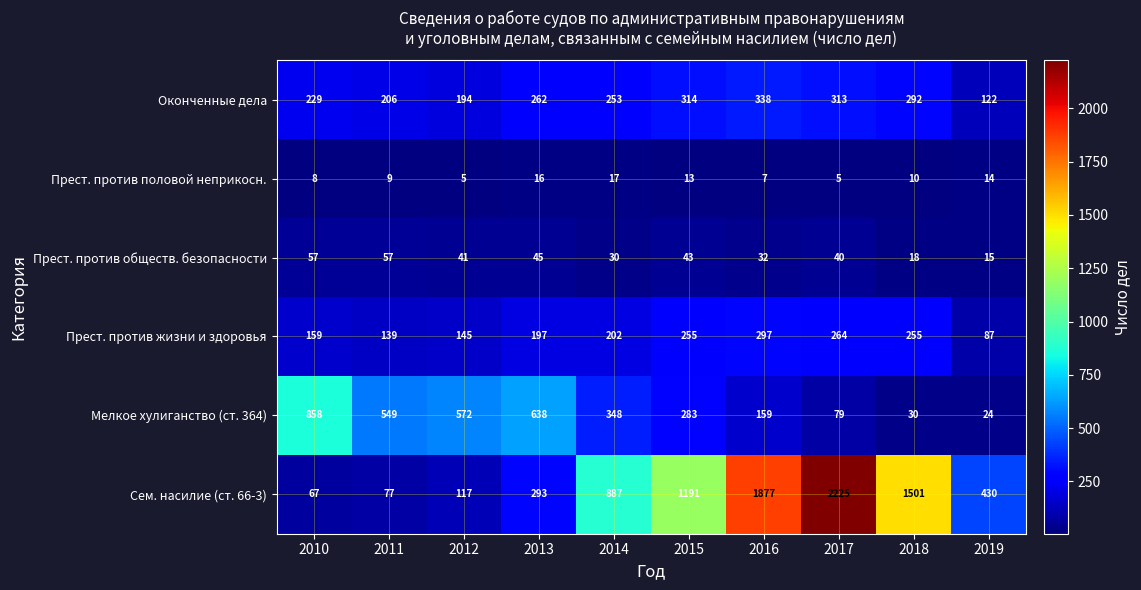

True or false: Оконченные дела has a value of 130 at 2012.

False